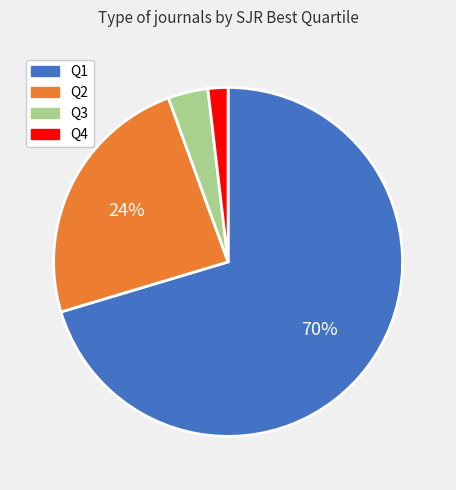

Do Q3 and Q1 together represent more than half of the pie?

Yes